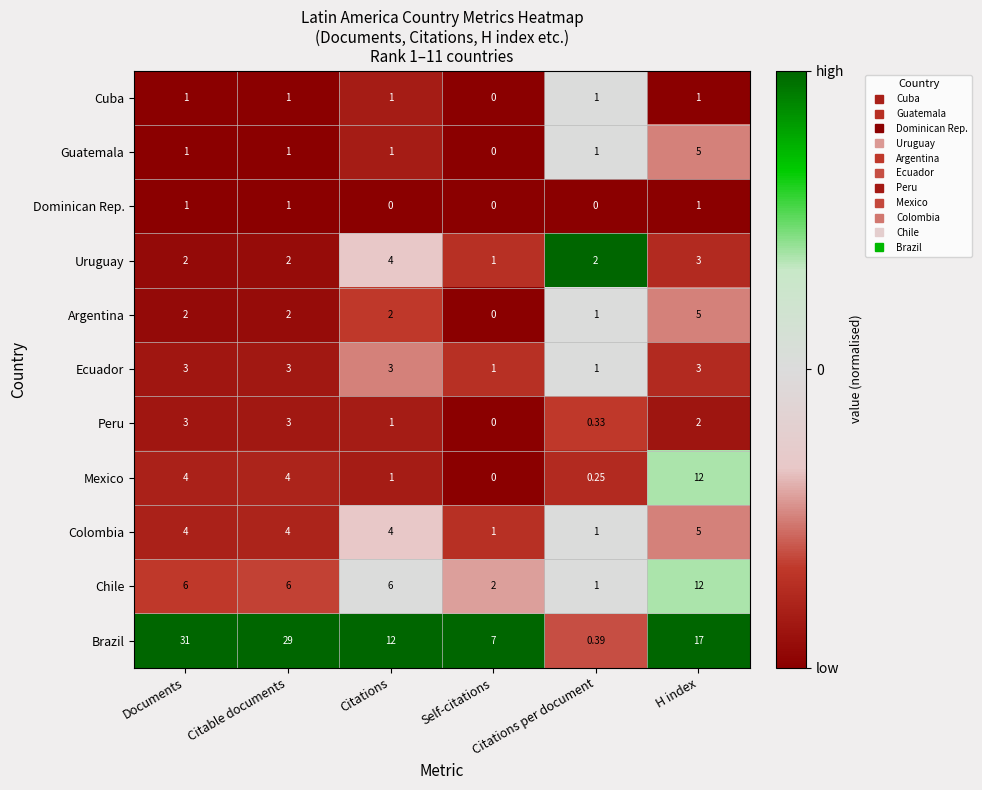

Which series has the largest total across all categories?

Brazil